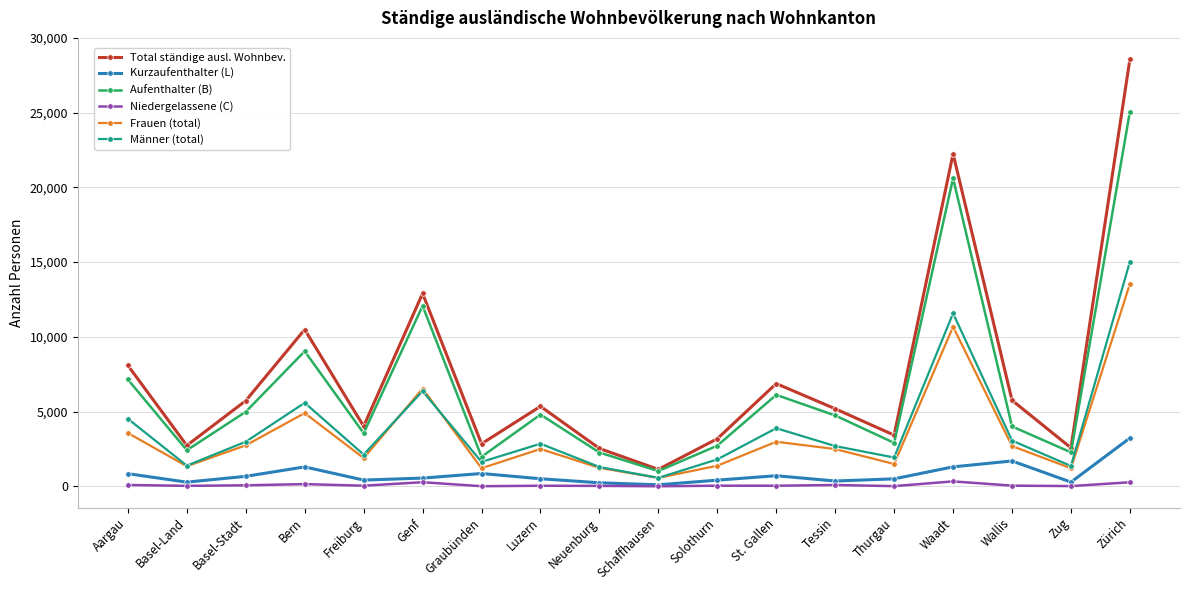

True or false: Niedergelassene (C) and Frauen (total) intersect in this chart.

False